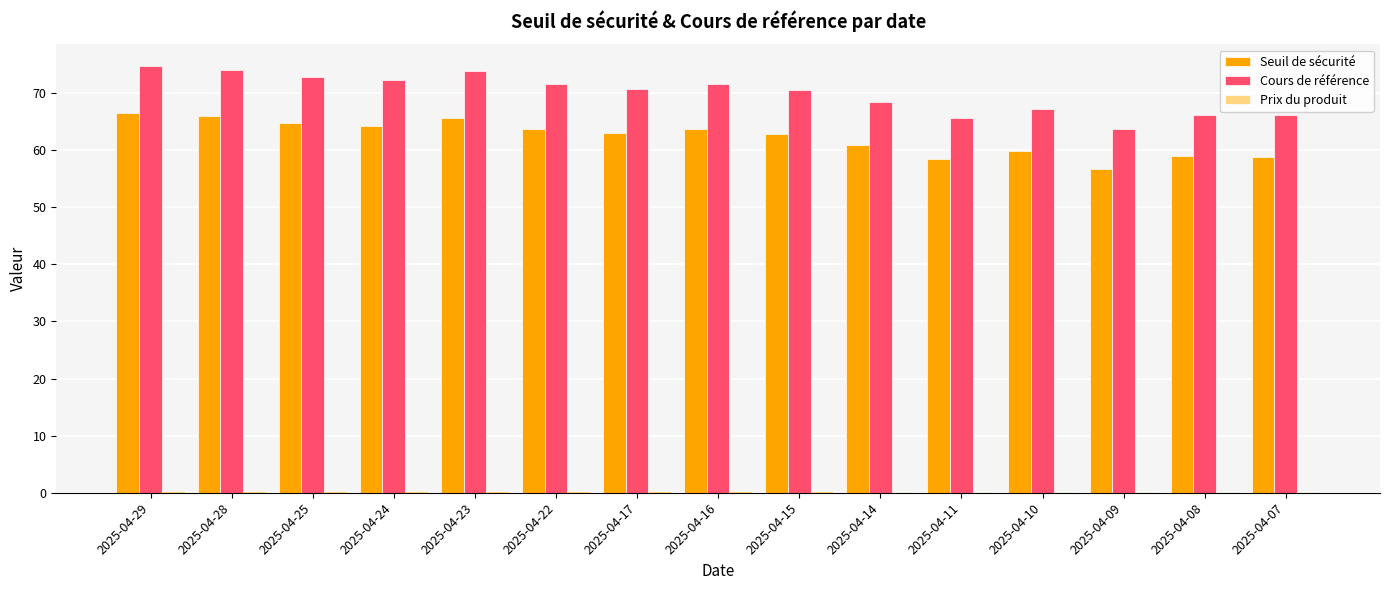

What is the sum of all Seuil de sécurité values?

934.2